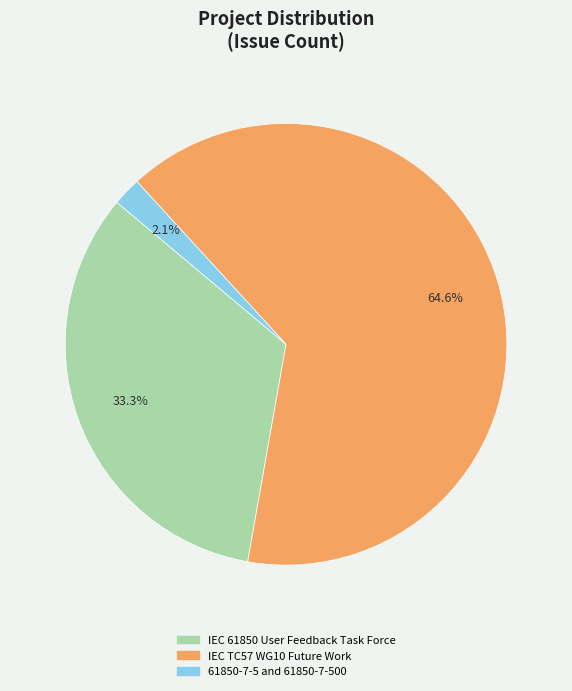

Between IEC 61850 User Feedback Task Force and IEC TC57 WG10 Future Work, which is larger?

IEC TC57 WG10 Future Work